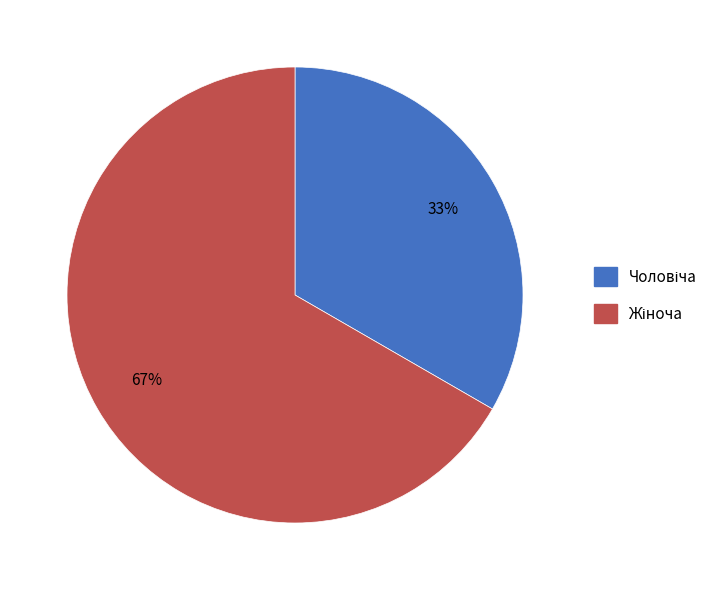

Is there a majority slice in this chart?

Yes